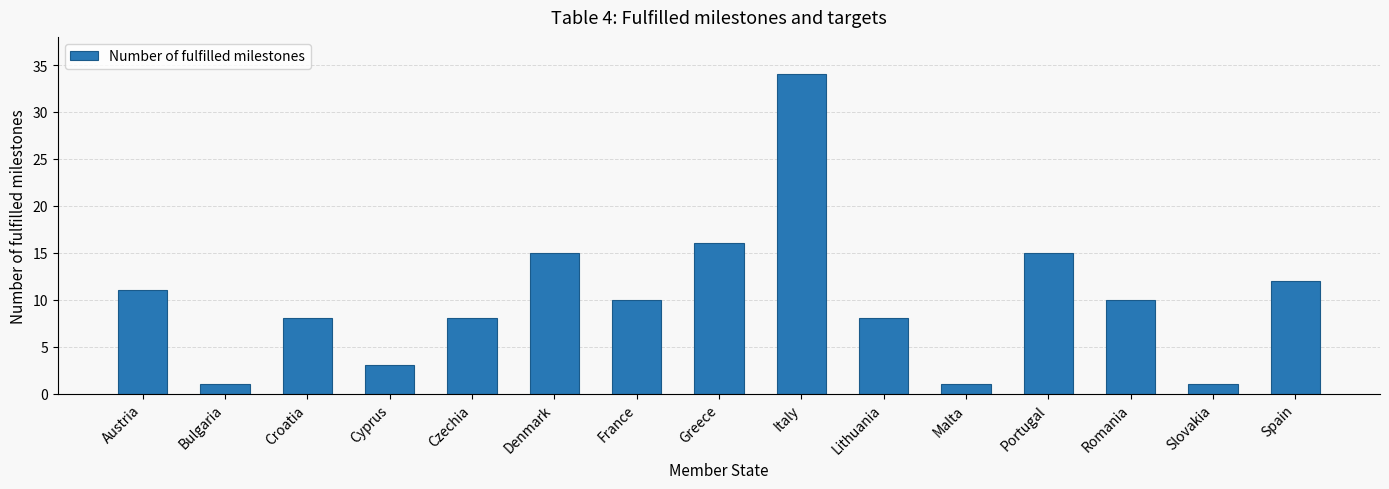

Reading left to right, extract all data points from this chart.

11	1	8	3	8	15	10	16	34	8	1	15	10	1	12